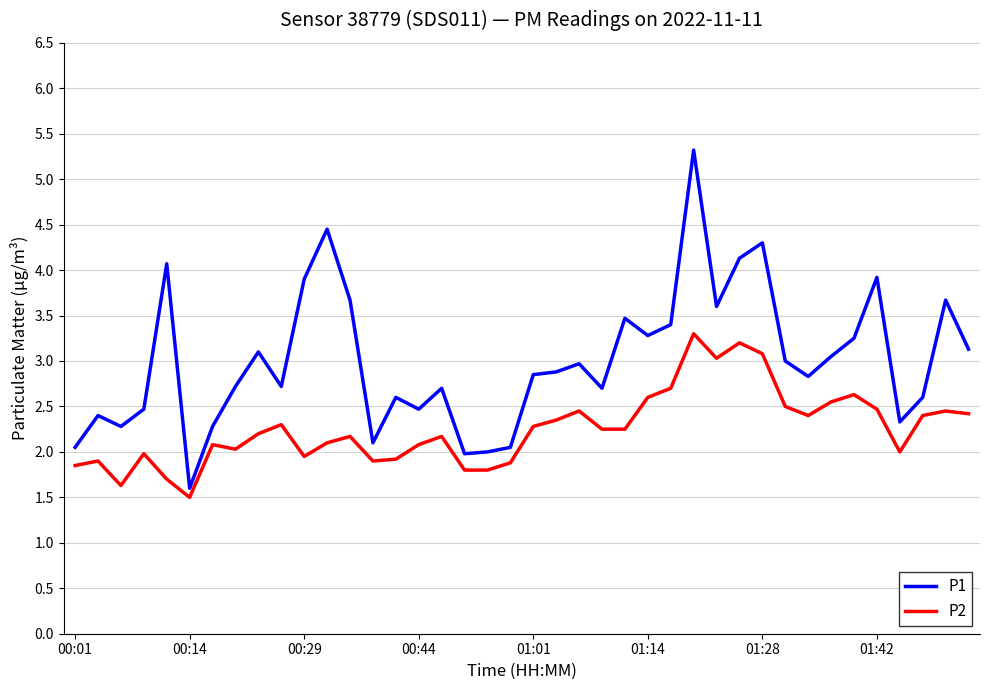

Rank the series by their maximum value, from lowest to highest.

P2, P1